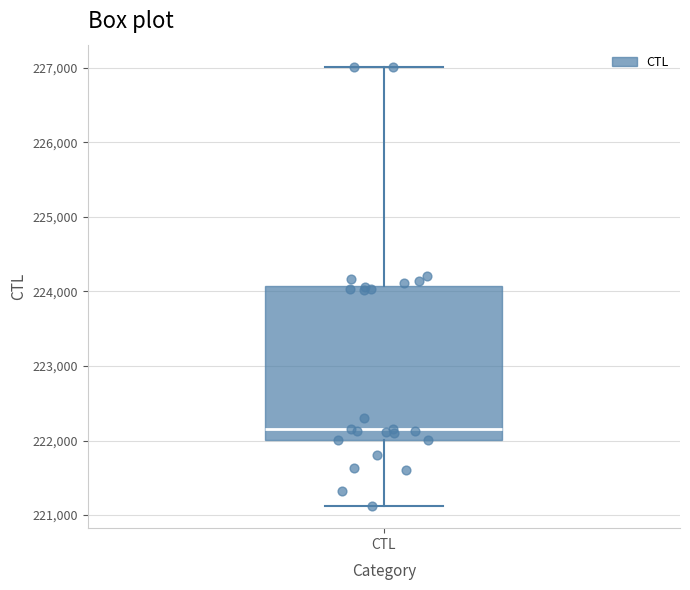

Read this box plot against the y-axis: the position of the median line, the range covered by the box, and the ends of both whiskers. The values are not printed on the chart, so give them approximately, as read against the axis.

median 222200, box 222000 to 224100, whiskers 221100 to 227000